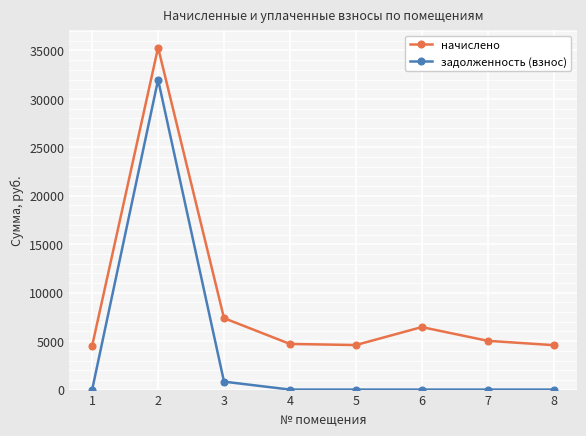

What are all the series names shown in the legend?

начислено, задолженность (взнос)